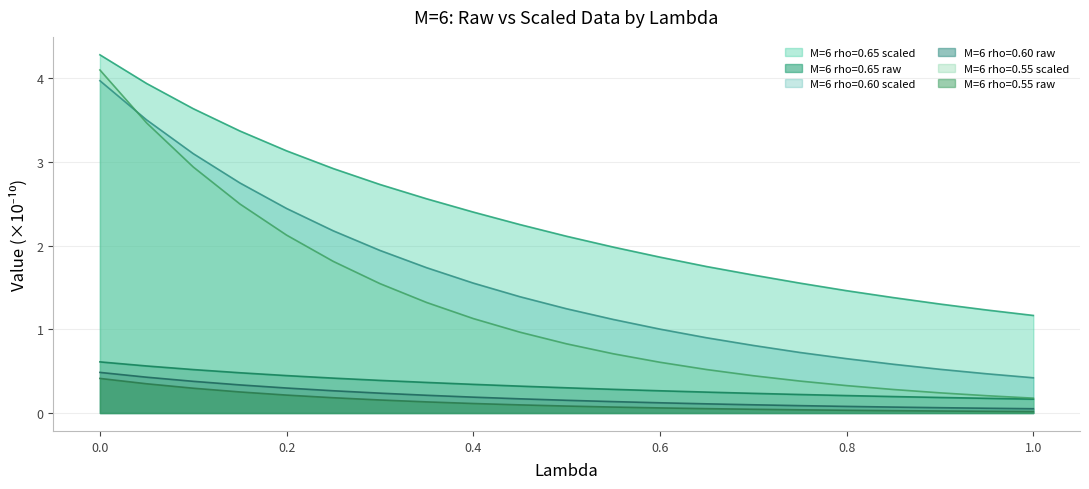

Is the value of M=6 rho=0.65 raw at 0.6 greater than the value of M=6 rho=0.55 scaled at 0.1?

No